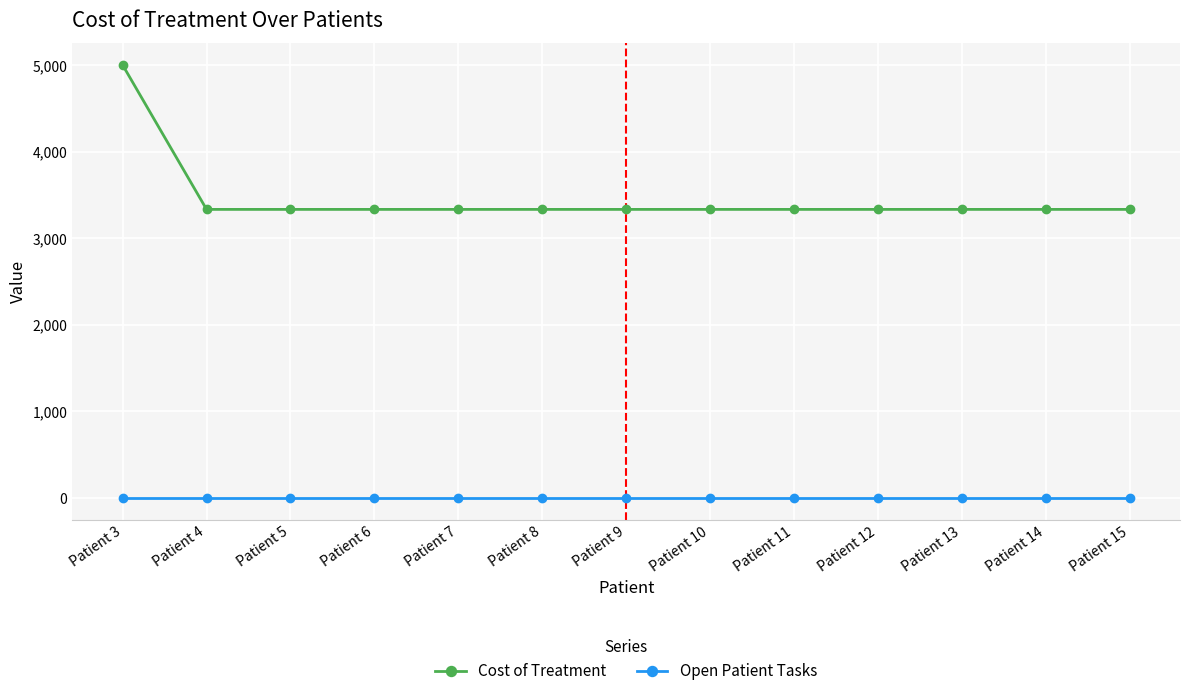

What is the difference between the highest and lowest values at Patient 6?

3333